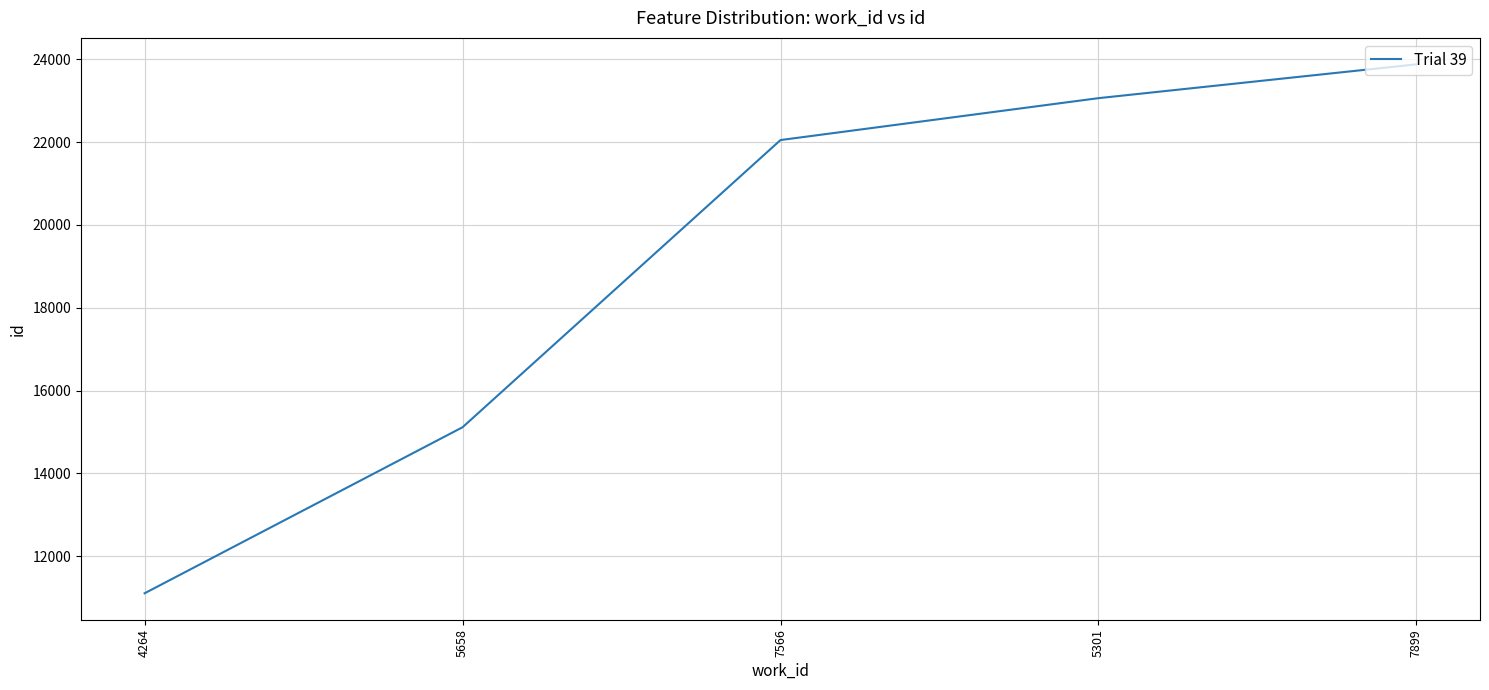

The chart shows a value of 5737 at 4264. True or false?

False